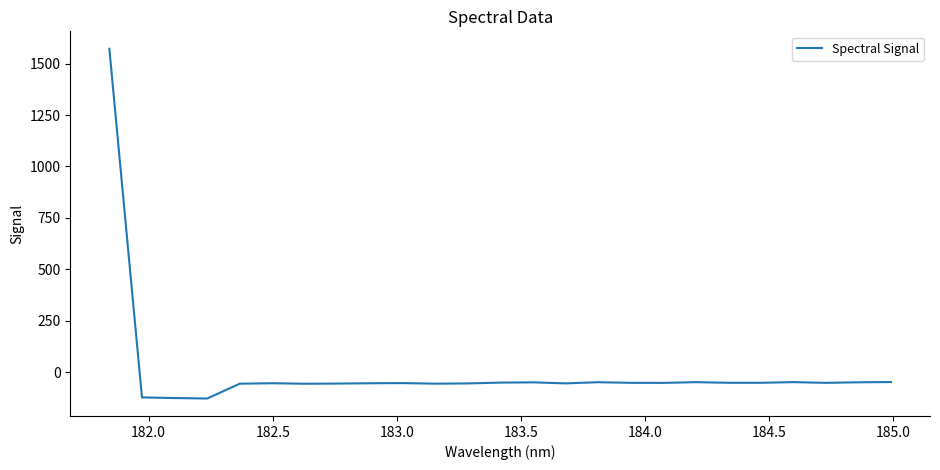

What is the difference between the maximum and minimum values?

1698.4